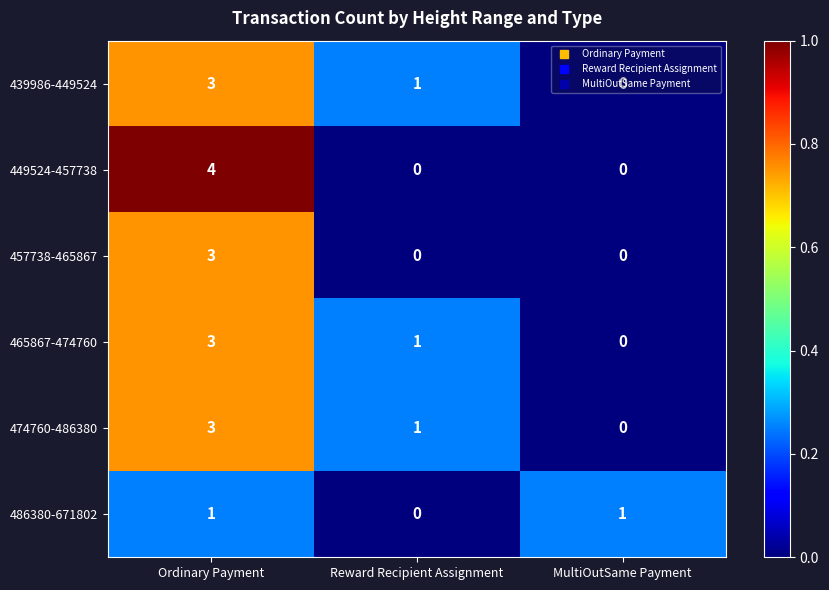

Which category has the highest value across all series?

Ordinary Payment